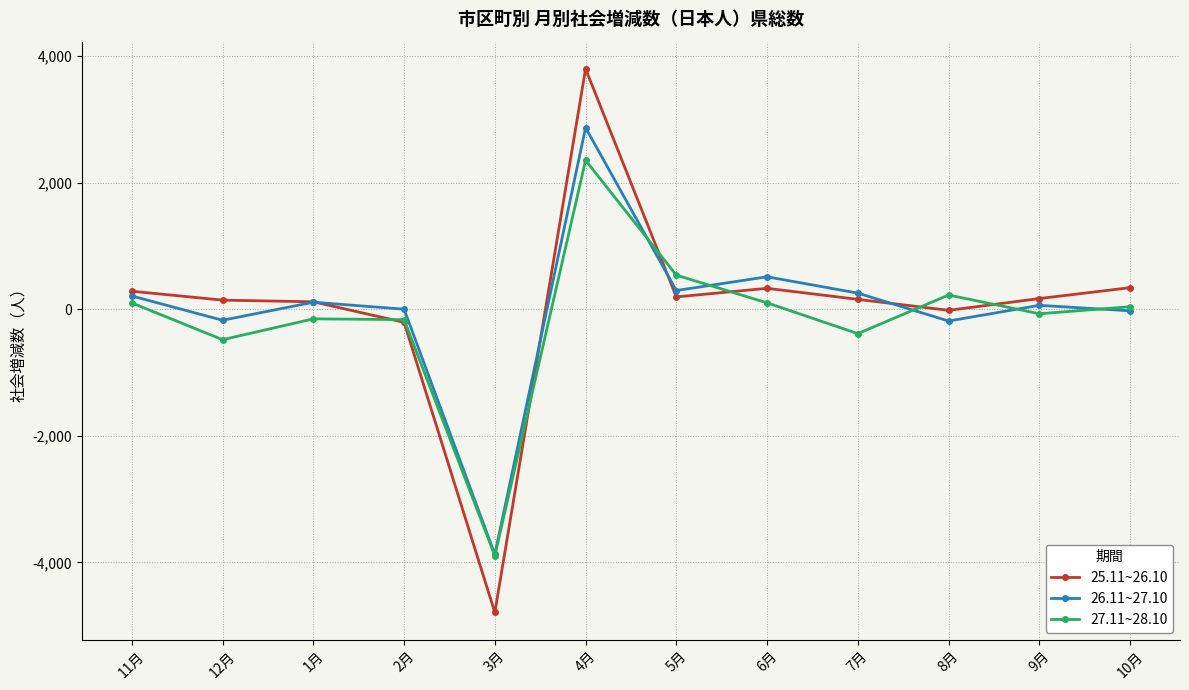

How many values in the 25.11~26.10 series are below 168?

6